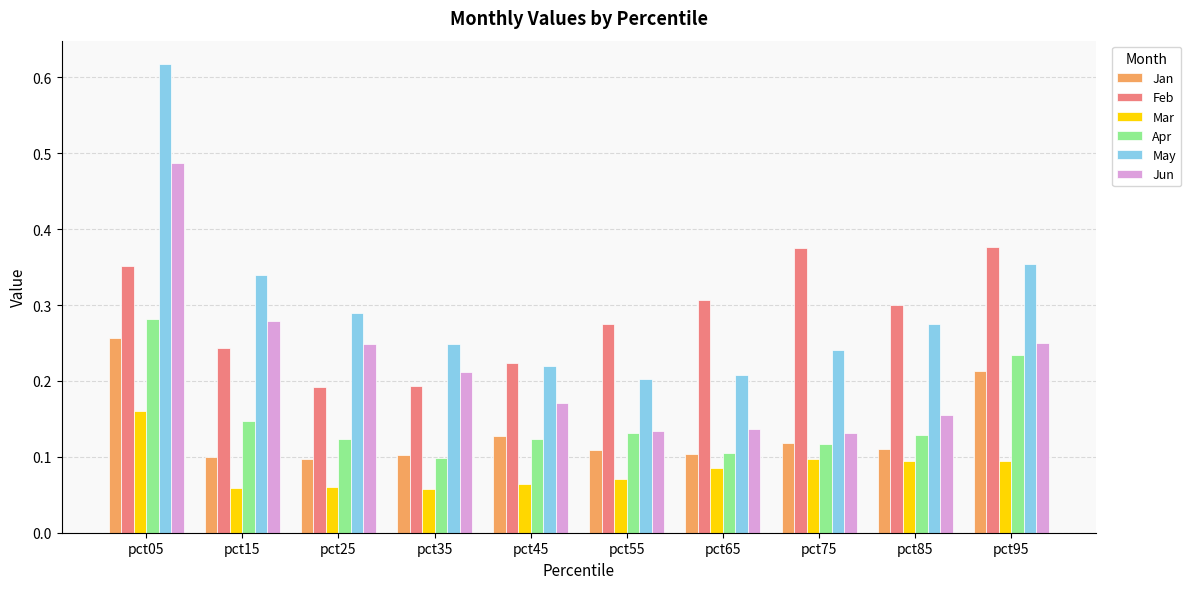

At which label does Apr reach its minimum?

pct35